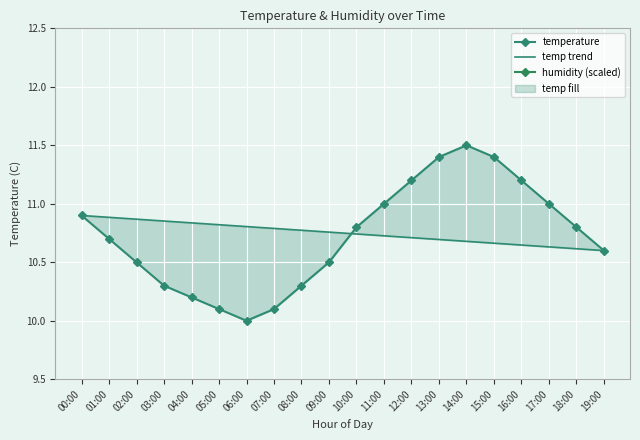

True or false: humidity (scaled) and temperature cross at least once.

False